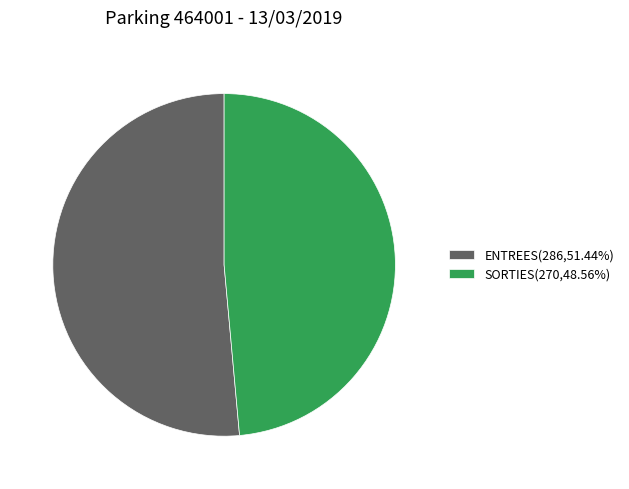

Is there a majority slice in this chart?

Yes